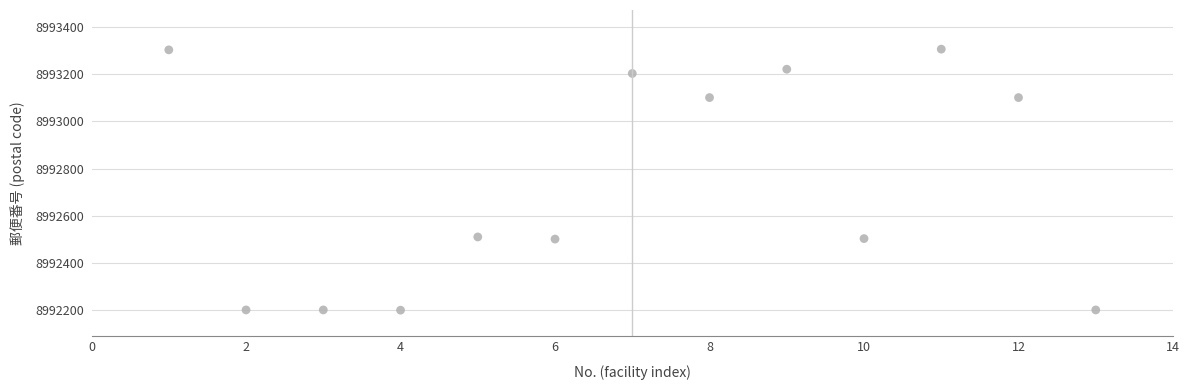

What is the range of Y values (max minus min)?

1105